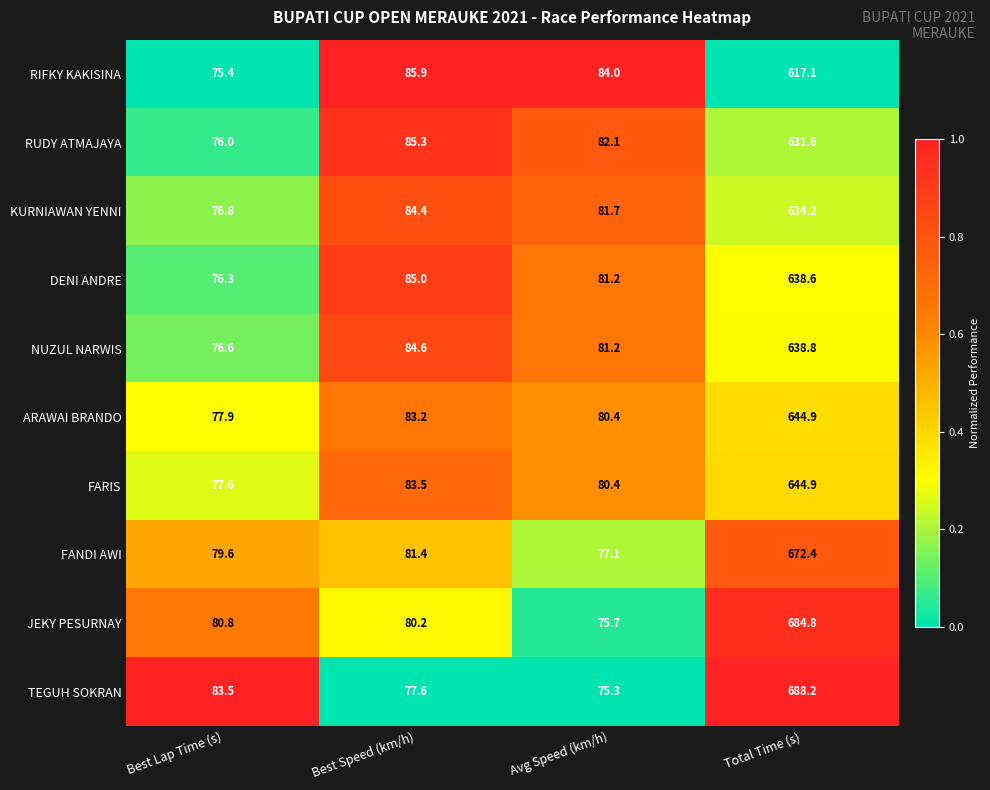

What is the sum of the TEGUH SOKRAN values at Best Lap Time (s) and Avg Speed (km/h)?

158.8